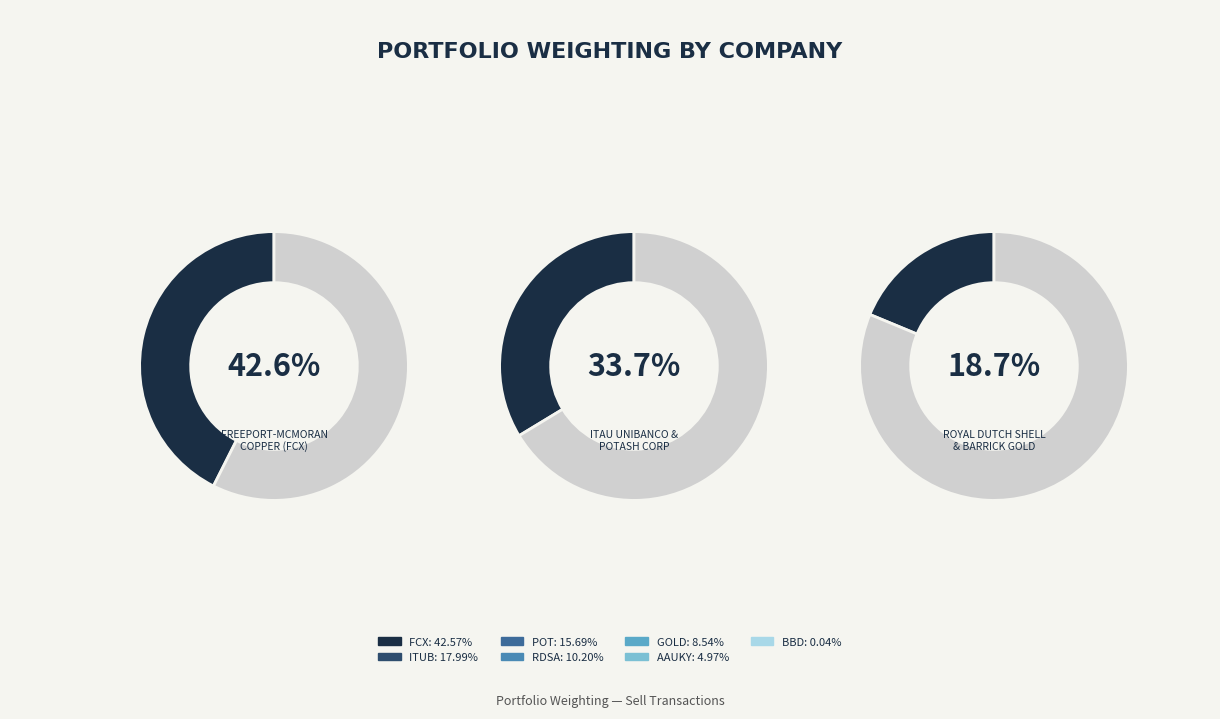

What percentage do POTASH CORP OF SASKATCHEWAN and BARRICK GOLD CORP together represent?

24.2%